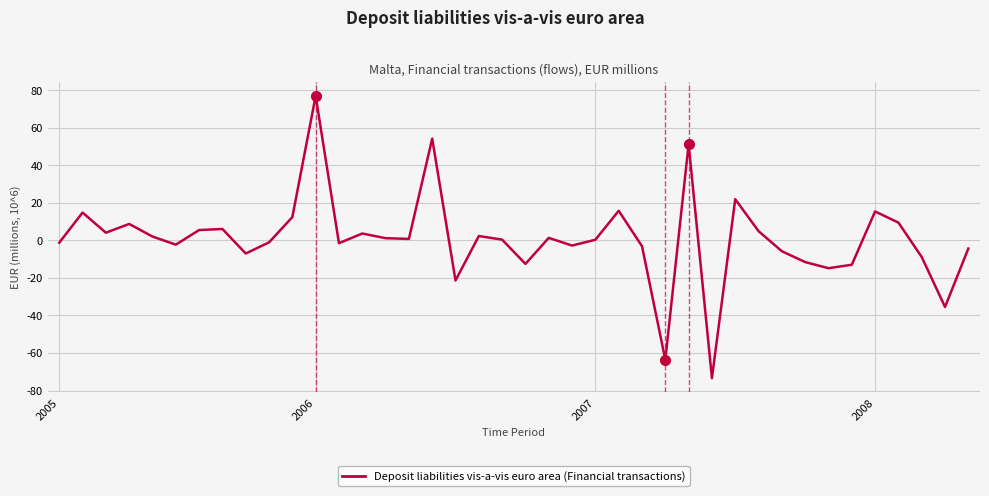

What is the difference between the maximum and minimum values?

150.3